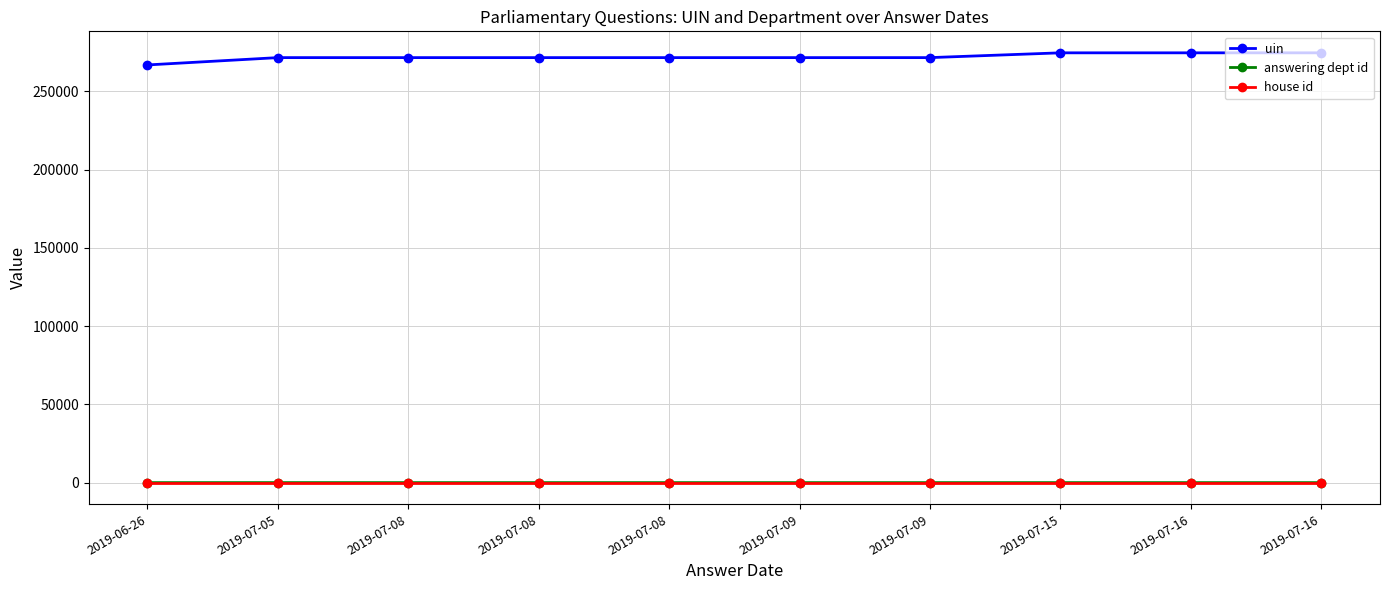

How many distinct data groups are displayed?

3